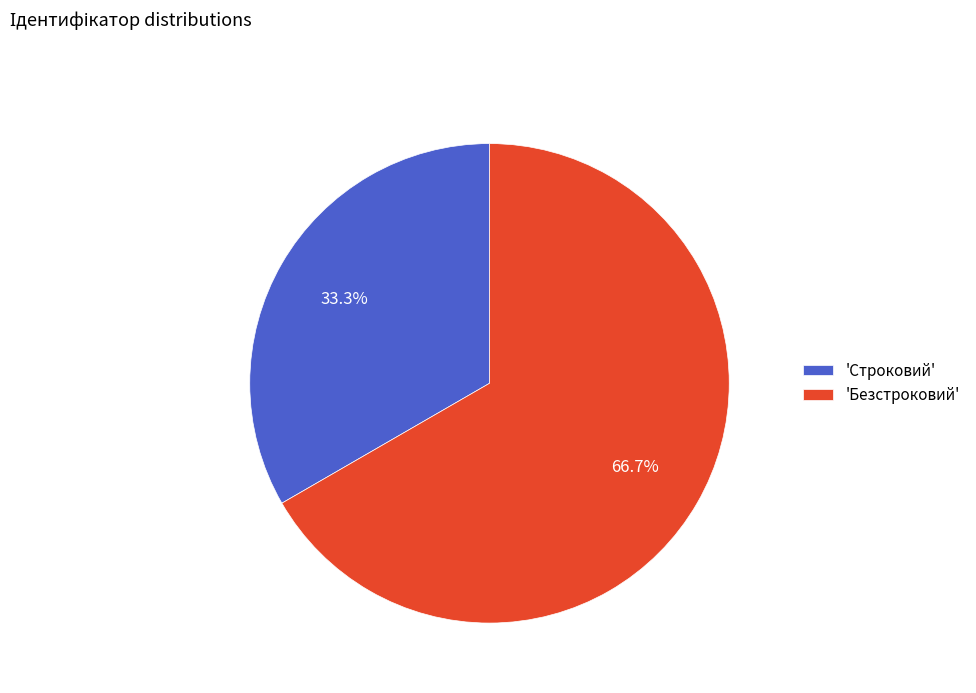

Which slice represents more than half of the pie?

'Безстроковий'